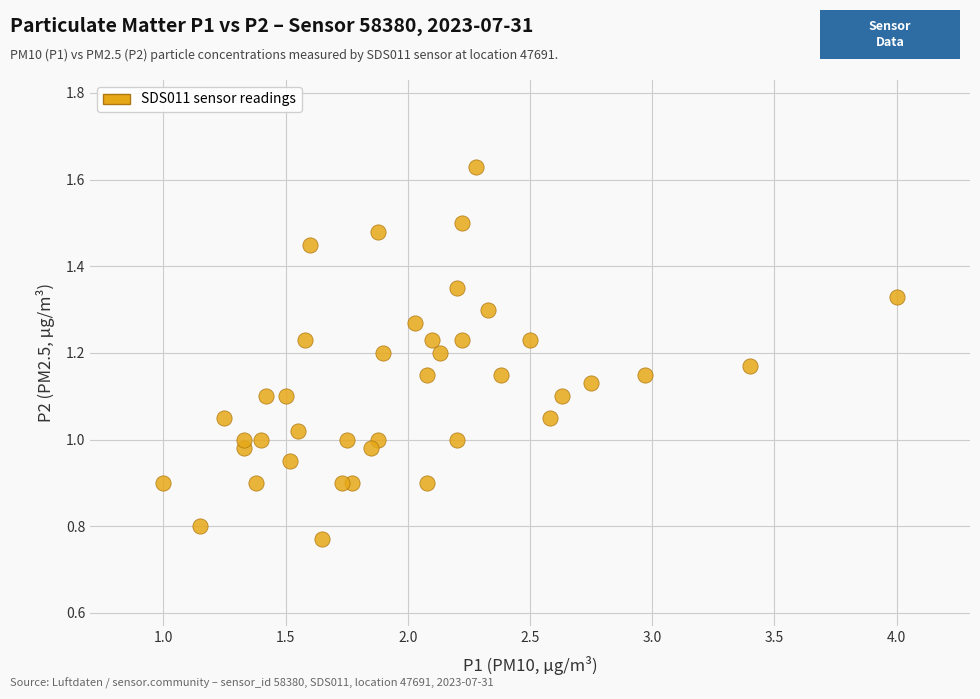

What is the range of X values (max minus min)?

3.0